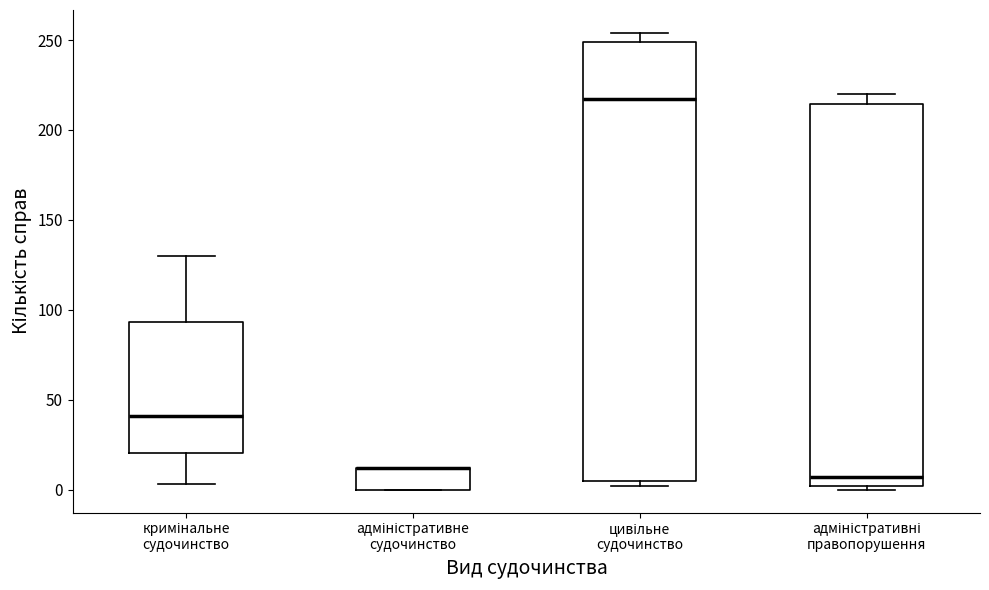

Where is the upper edge of the box for адміністративне судочинство on the y-axis? The values are not printed on the chart, so give them approximately, as read against the axis.

10